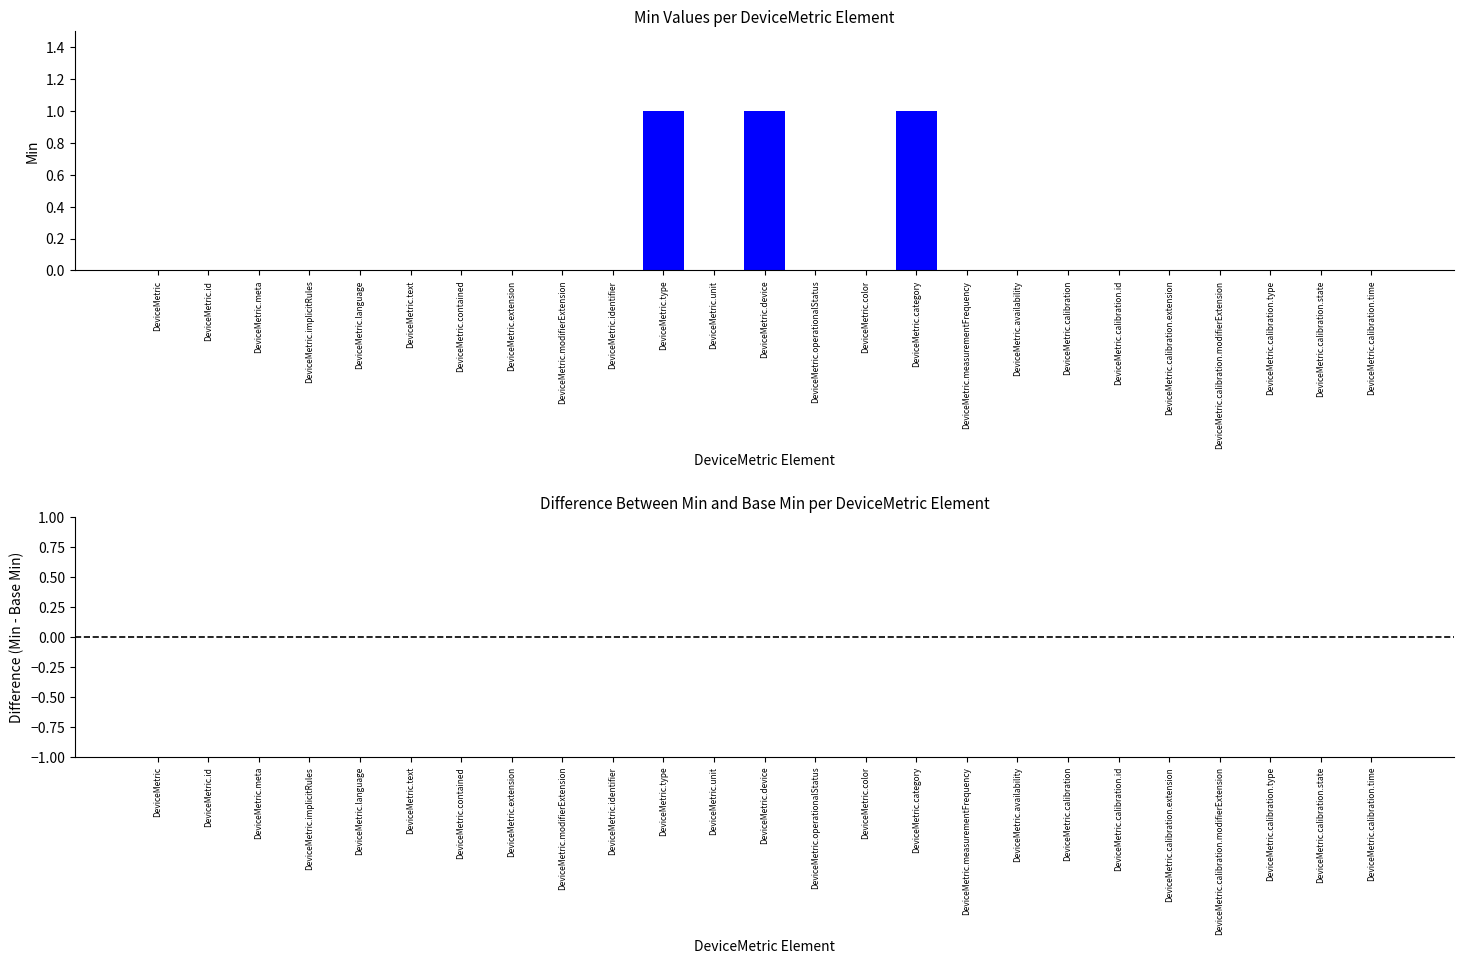

What is the sum of all values?

3